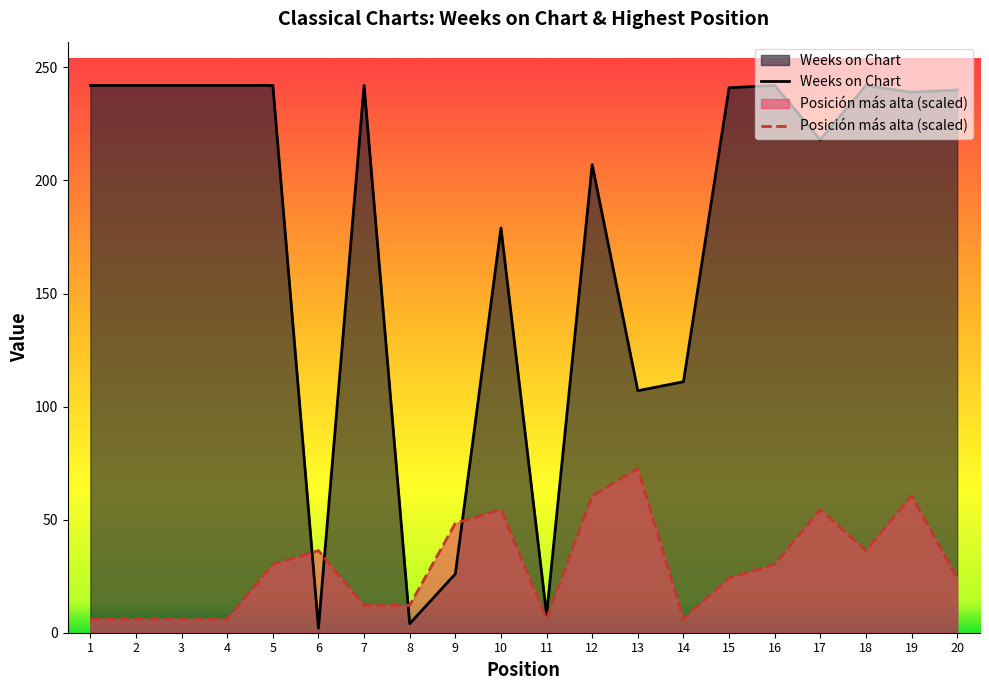

How many data points in Posición más alta (scaled) are above 30?

10